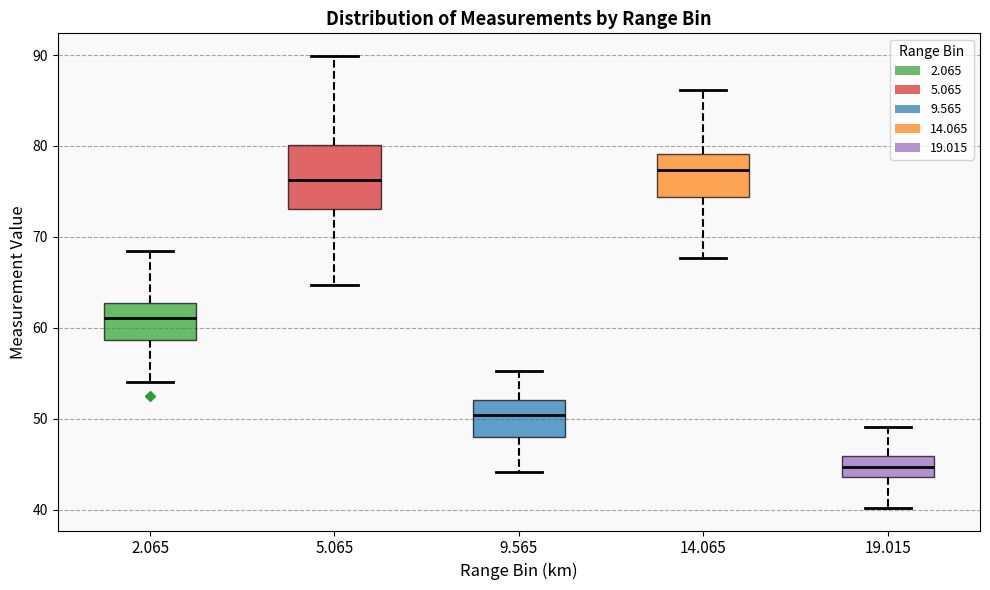

Where is the upper edge of the box at x = 9.565 on the y-axis? The values are not printed on the chart, so give them approximately, as read against the axis.

52